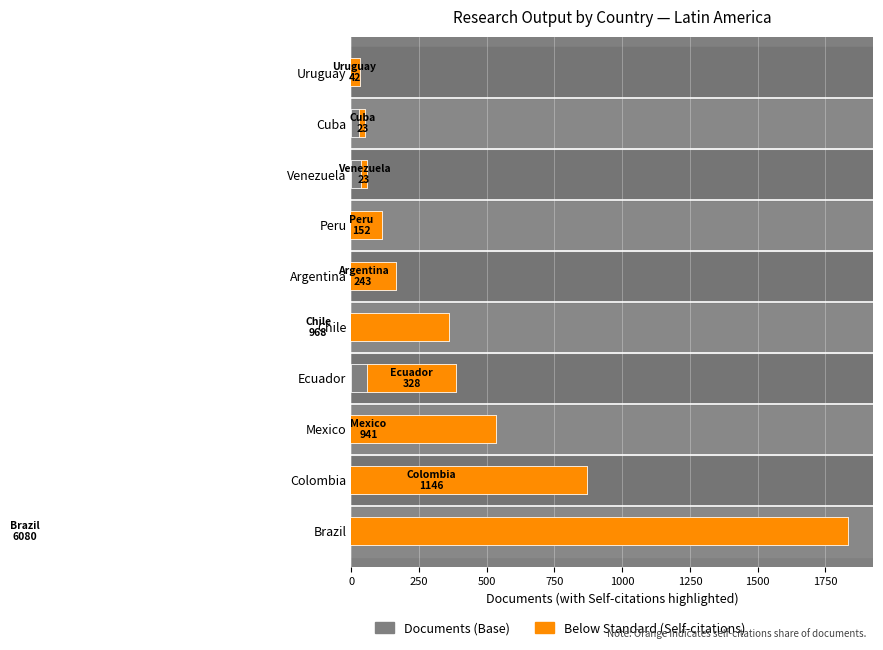

Reading left to right, list all the values displayed in this chart.

Documents: 1835	869	534	387	362	165	114	58	52	33
Below Standard (Self-citations): 6080	1146	941	328	968	243	152	23	23	42